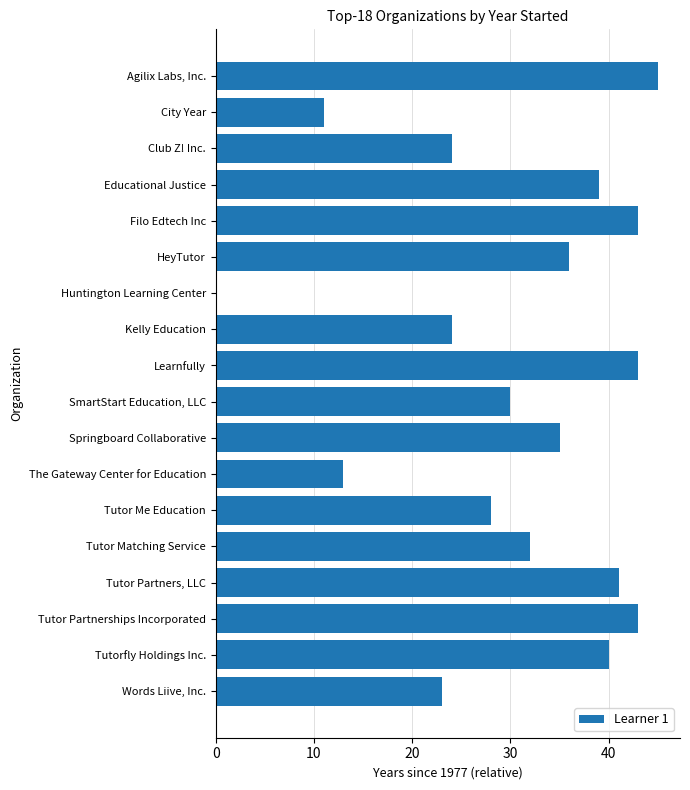

Which category has the highest value across all series?

Agilix Labs, Inc.